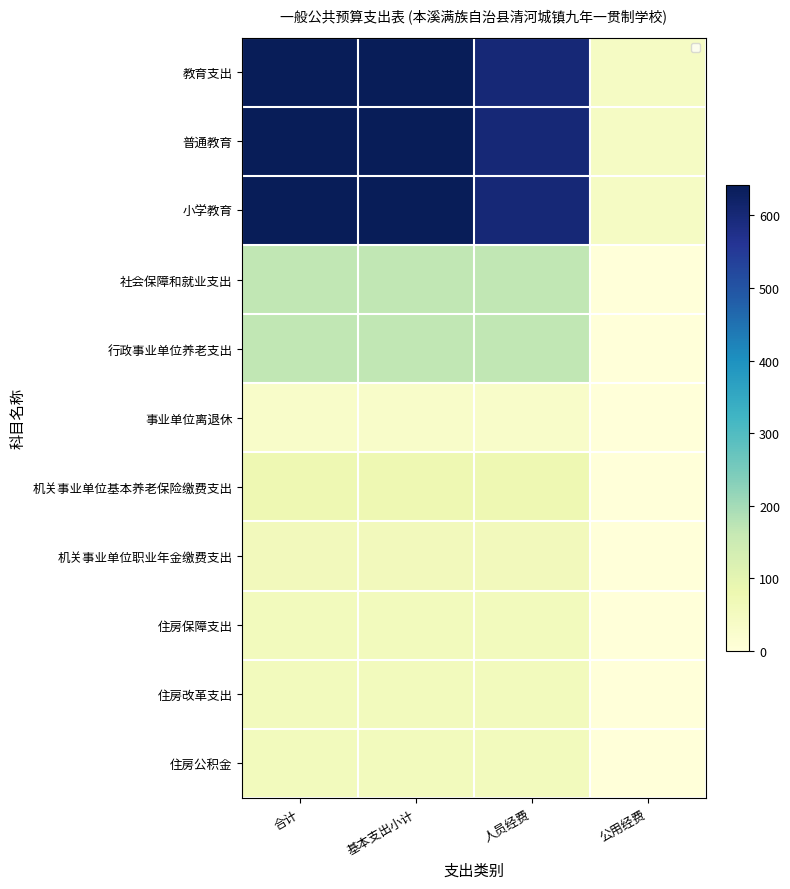

Is the value of 教育支出 at 基本支出小计 greater than the value of 社会保障和就业支出 at 公用经费?

Yes